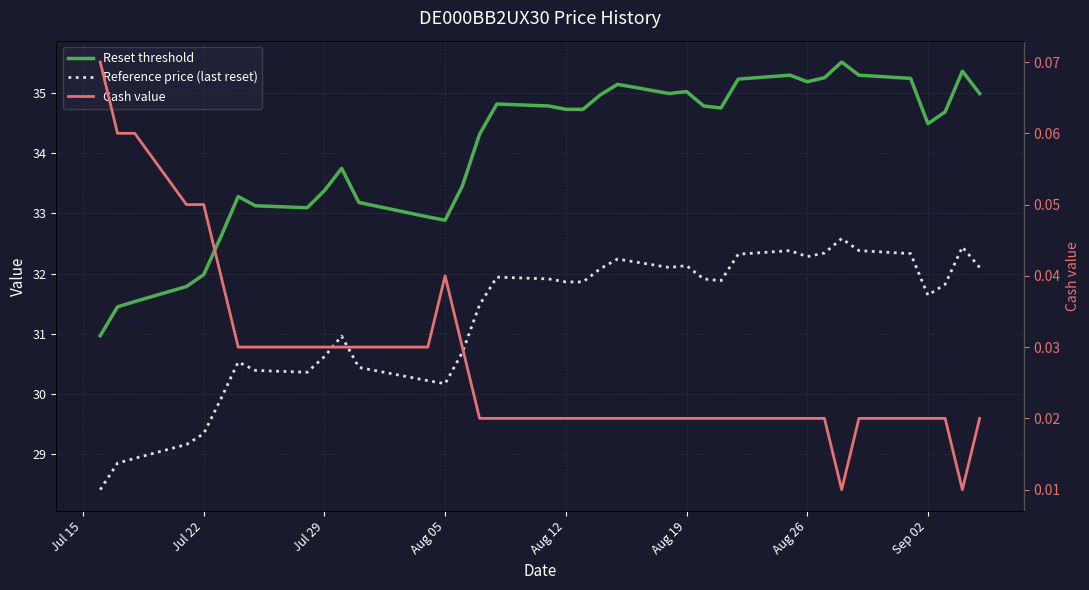

What are all the series names shown in the legend?

Reset threshold, Reference price (last reset), Cash value